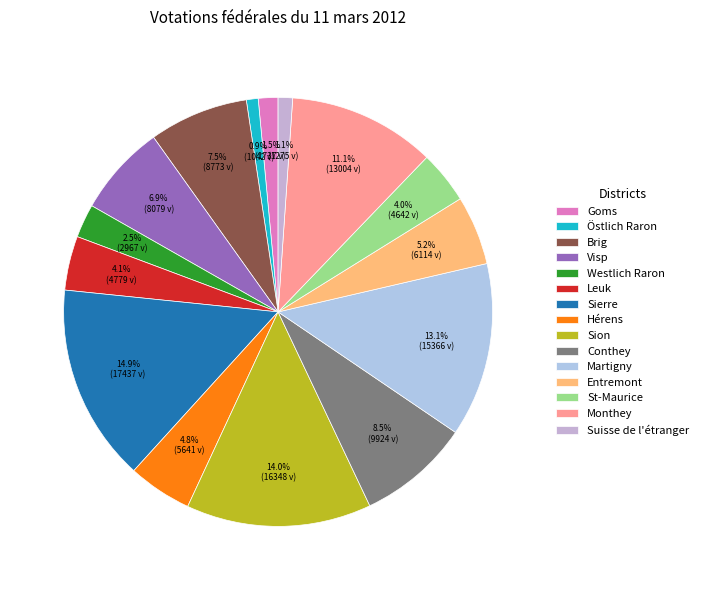

What percentage do Martigny and Hérens together represent?

17.9%